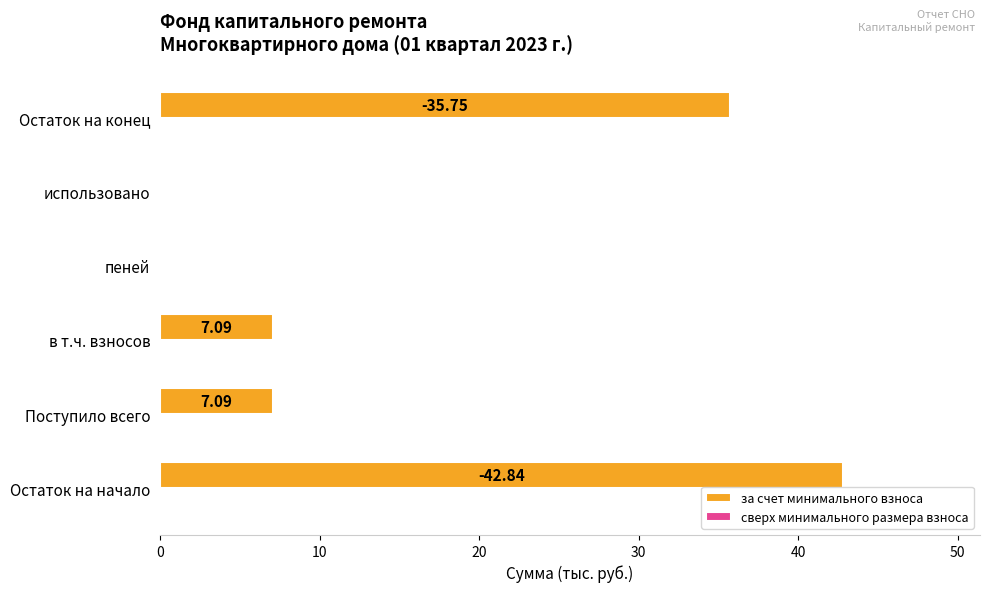

What is the sum of the values at Остаток на начало and в т.ч. взносов?

49.9